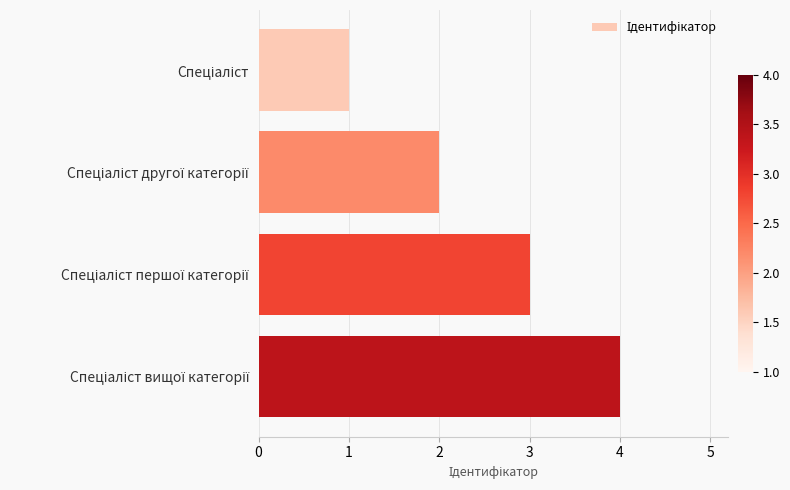

What is the maximum value shown in the chart?

4